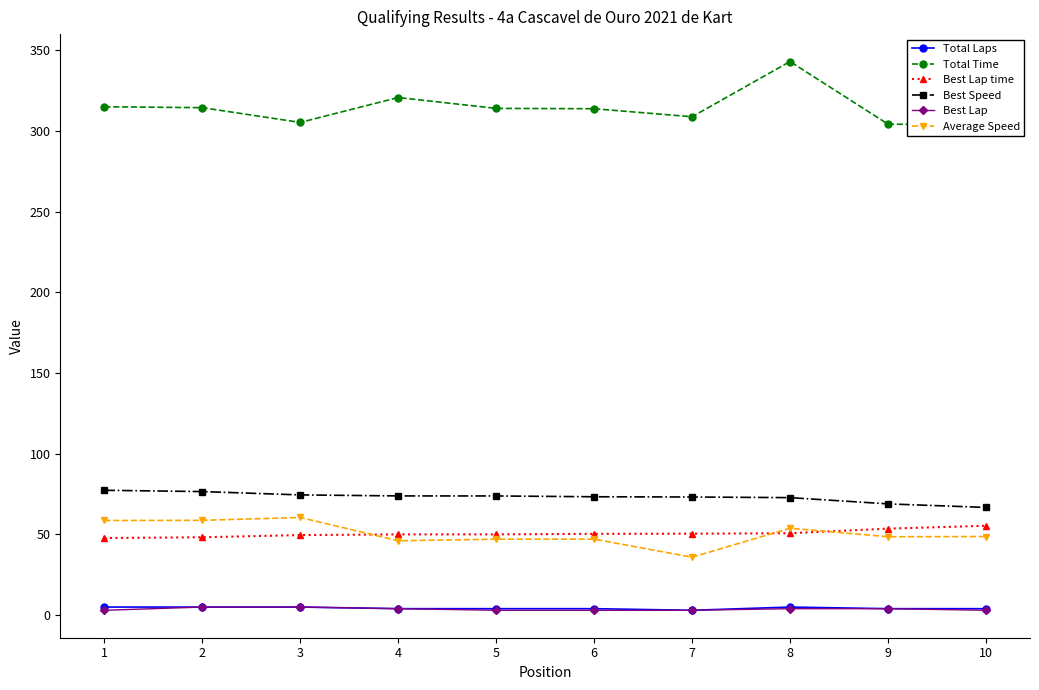

Where do Average Speed and Best Lap time first cross each other?

3 and 4